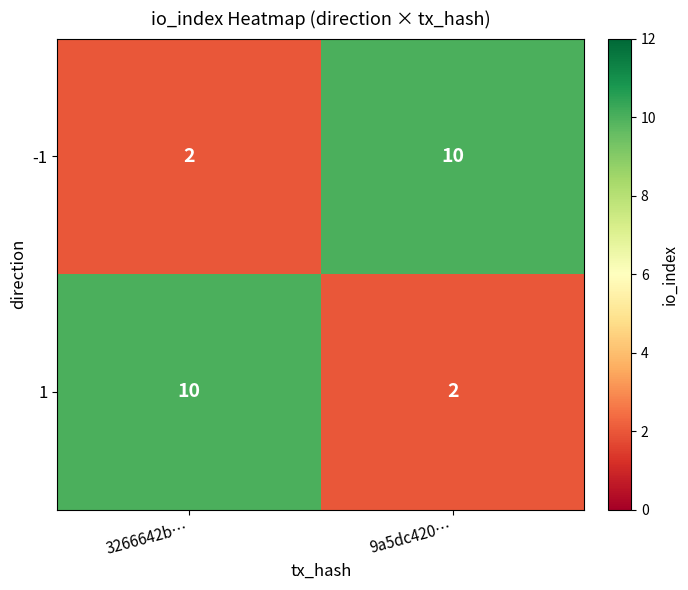

Reading left to right, list all the values displayed in this chart.

-1: 2	10
1: 10	2